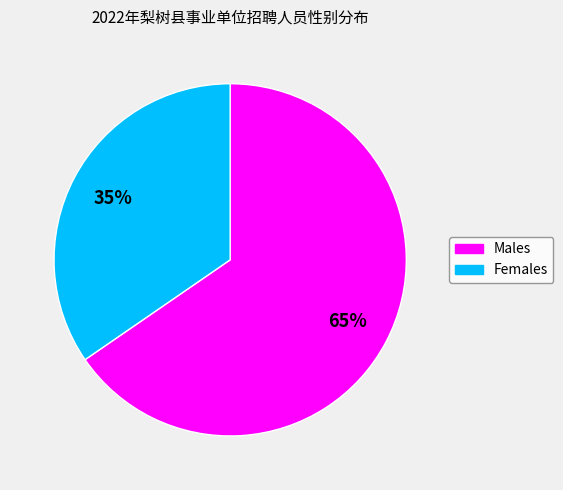

Is there a majority slice in this chart?

Yes